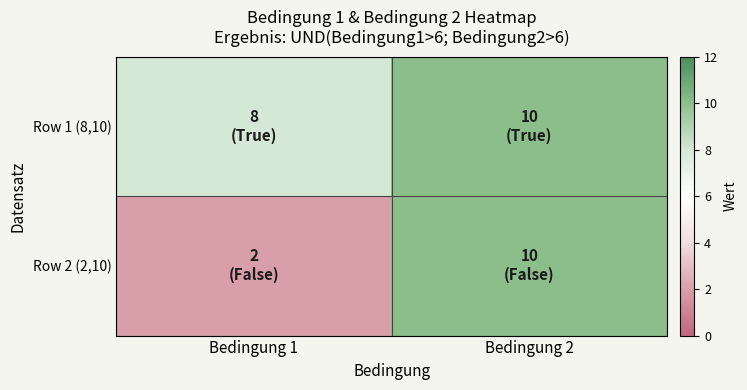

At how many categories does at least one series exceed 5?

2